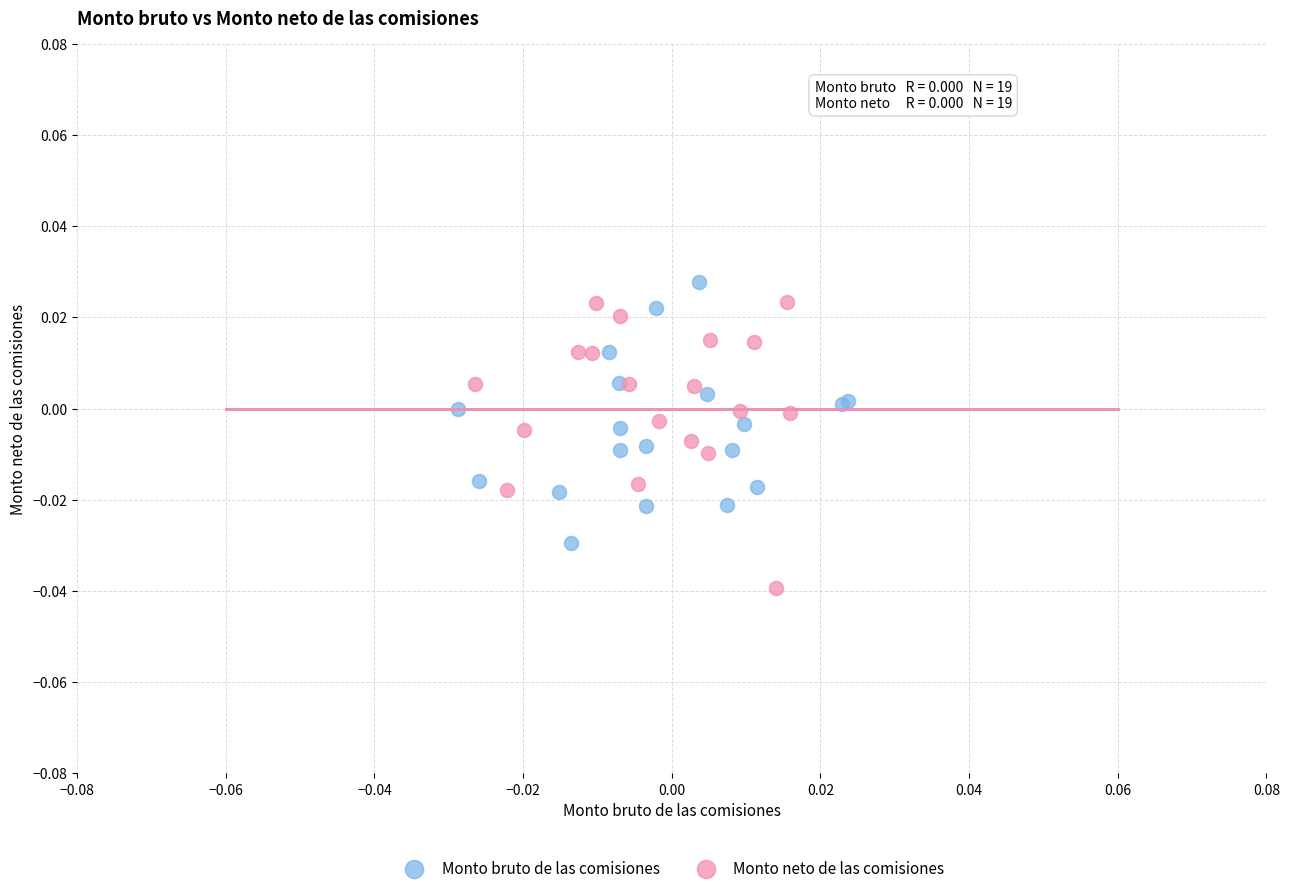

Which series reaches the minimum Y coordinate?

Monto neto de las comisiones